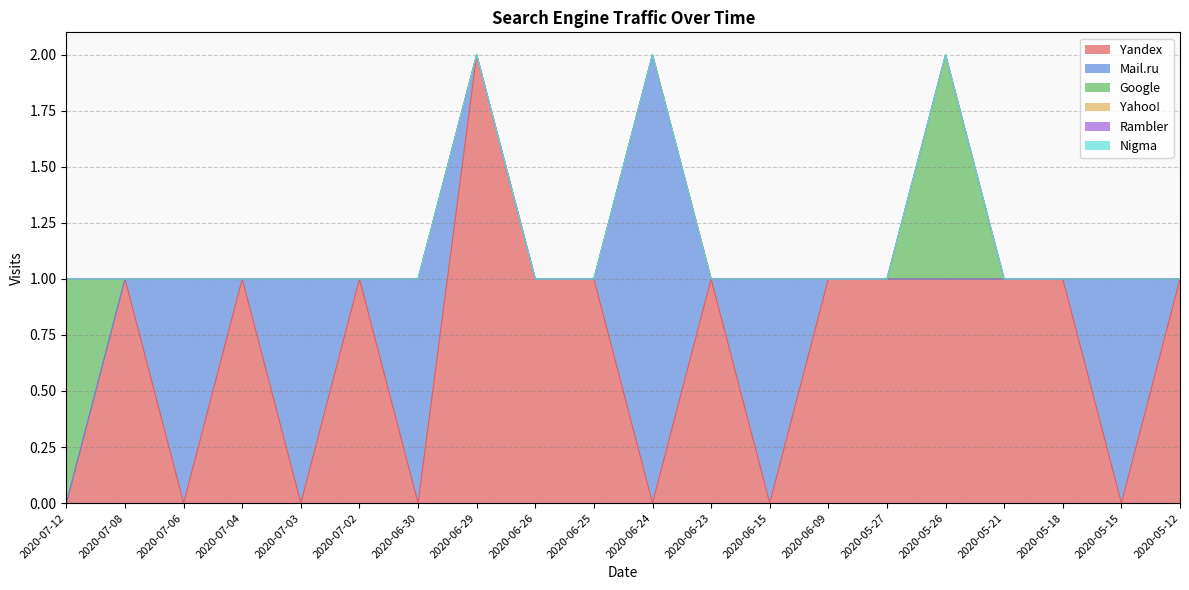

Reading left to right, list all the values displayed in this chart.

Yandex: 2020-07-12=0	2020-07-08=1	2020-07-06=0	2020-07-04=1	2020-07-03=0	2020-07-02=1	2020-06-30=0	2020-06-29=2	2020-06-26=1	2020-06-25=1	2020-06-24=0	2020-06-23=1	2020-06-15=0	2020-06-09=1	2020-05-27=1	2020-05-26=1	2020-05-21=1	2020-05-18=1	2020-05-15=0	2020-05-12=1
Mail.ru: 2020-07-12=0	2020-07-08=0	2020-07-06=1	2020-07-04=0	2020-07-03=1	2020-07-02=0	2020-06-30=1	2020-06-29=0	2020-06-26=0	2020-06-25=0	2020-06-24=2	2020-06-23=0	2020-06-15=1	2020-06-09=0	2020-05-27=0	2020-05-26=0	2020-05-21=0	2020-05-18=0	2020-05-15=1	2020-05-12=0
Google: 2020-07-12=1	2020-07-08=0	2020-07-06=0	2020-07-04=0	2020-07-03=0	2020-07-02=0	2020-06-30=0	2020-06-29=0	2020-06-26=0	2020-06-25=0	2020-06-24=0	2020-06-23=0	2020-06-15=0	2020-06-09=0	2020-05-27=0	2020-05-26=1	2020-05-21=0	2020-05-18=0	2020-05-15=0	2020-05-12=0
Yahoo!: 2020-07-12=0	2020-07-08=0	2020-07-06=0	2020-07-04=0	2020-07-03=0	2020-07-02=0	2020-06-30=0	2020-06-29=0	2020-06-26=0	2020-06-25=0	2020-06-24=0	2020-06-23=0	2020-06-15=0	2020-06-09=0	2020-05-27=0	2020-05-26=0	2020-05-21=0	2020-05-18=0	2020-05-15=0	2020-05-12=0
Rambler: 2020-07-12=0	2020-07-08=0	2020-07-06=0	2020-07-04=0	2020-07-03=0	2020-07-02=0	2020-06-30=0	2020-06-29=0	2020-06-26=0	2020-06-25=0	2020-06-24=0	2020-06-23=0	2020-06-15=0	2020-06-09=0	2020-05-27=0	2020-05-26=0	2020-05-21=0	2020-05-18=0	2020-05-15=0	2020-05-12=0
Nigma: 2020-07-12=0	2020-07-08=0	2020-07-06=0	2020-07-04=0	2020-07-03=0	2020-07-02=0	2020-06-30=0	2020-06-29=0	2020-06-26=0	2020-06-25=0	2020-06-24=0	2020-06-23=0	2020-06-15=0	2020-06-09=0	2020-05-27=0	2020-05-26=0	2020-05-21=0	2020-05-18=0	2020-05-15=0	2020-05-12=0